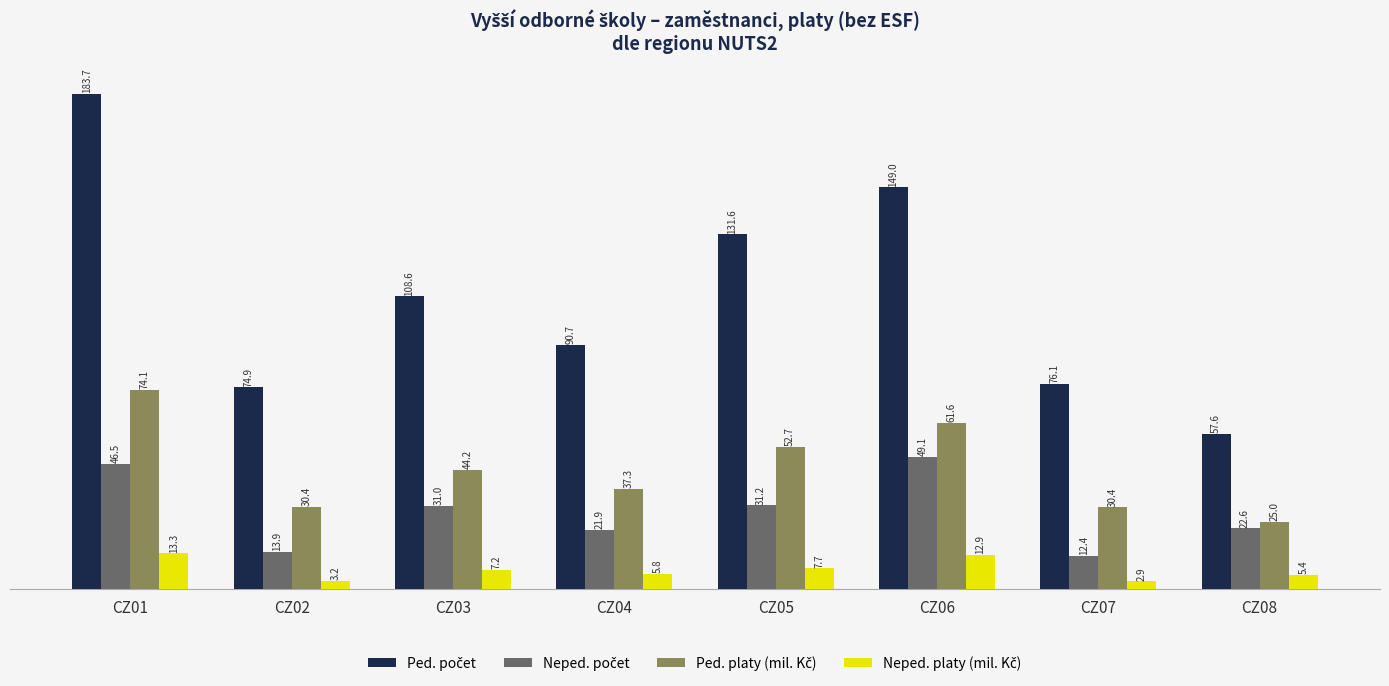

What is the smallest value displayed?

2.9